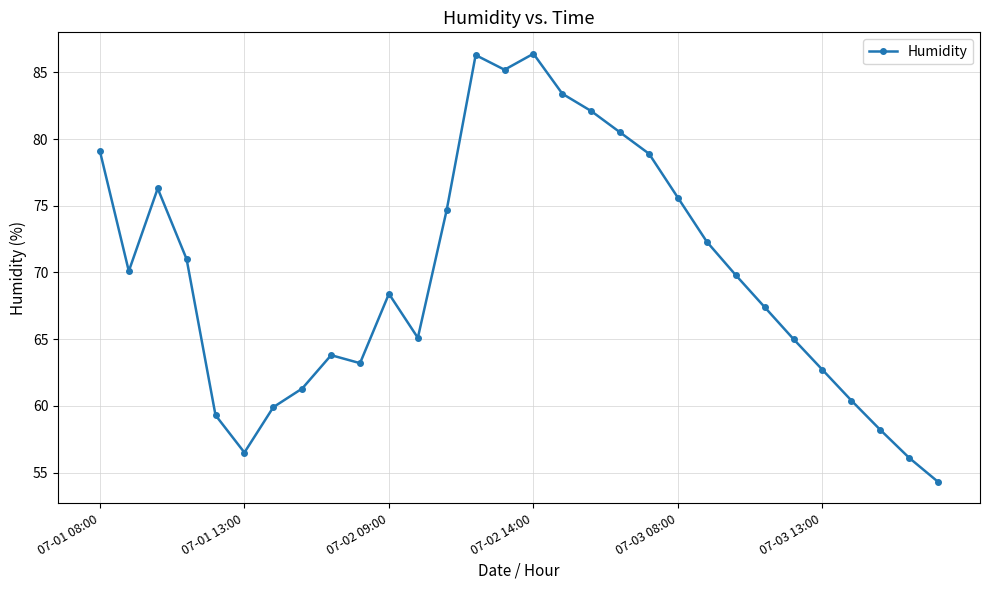

What is the value of the 8th point from the left?

61.3